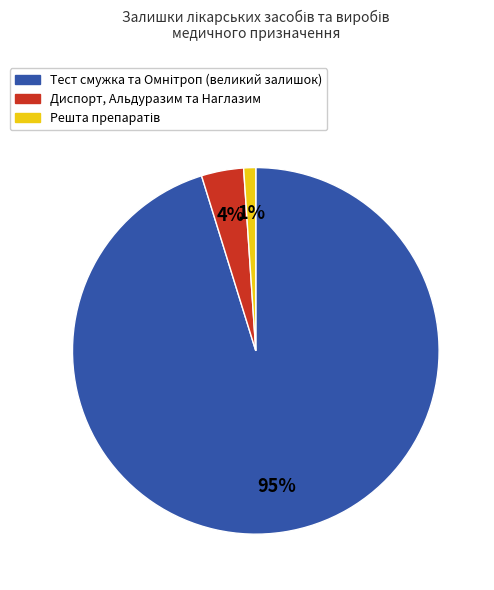

To the nearest percent, what is the difference between the largest and smallest slice percentages?

94%